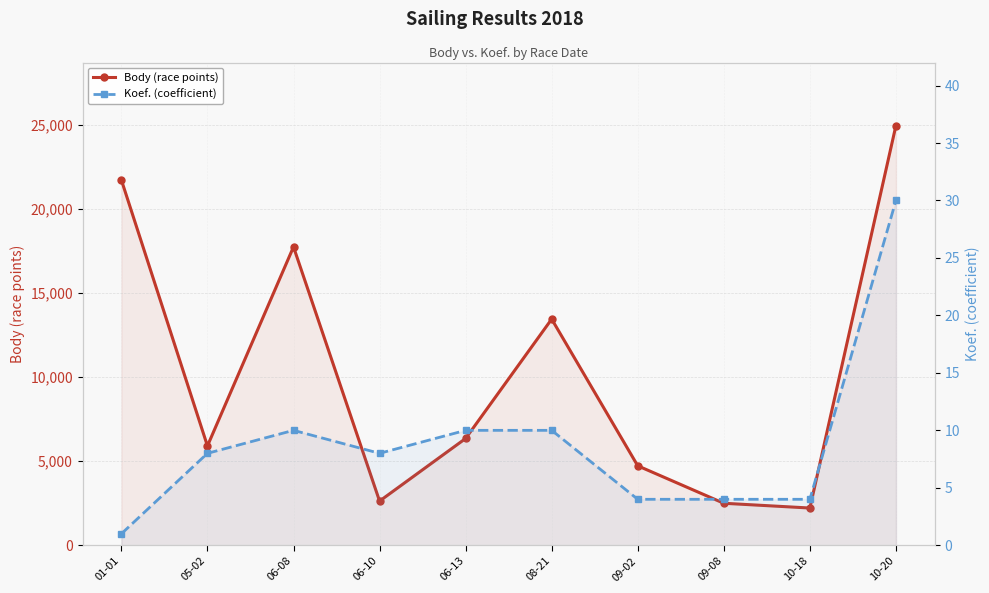

What is the label of the 5th point from the right?

08-21